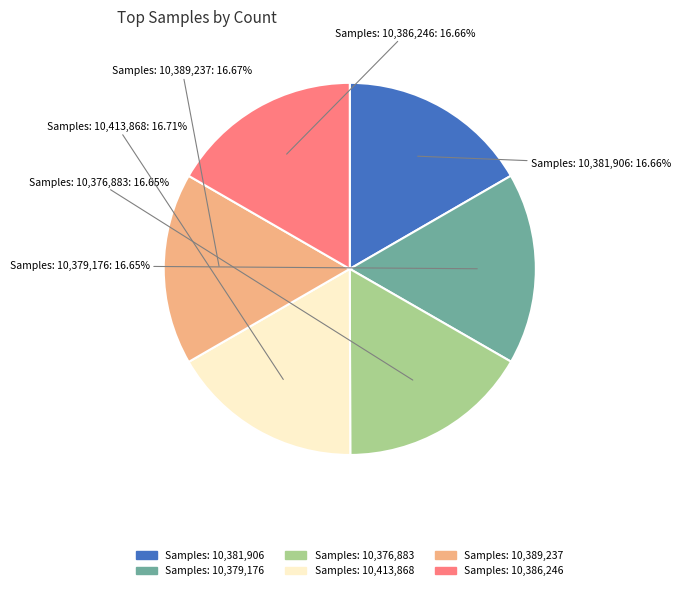

Does any single category account for the majority?

No